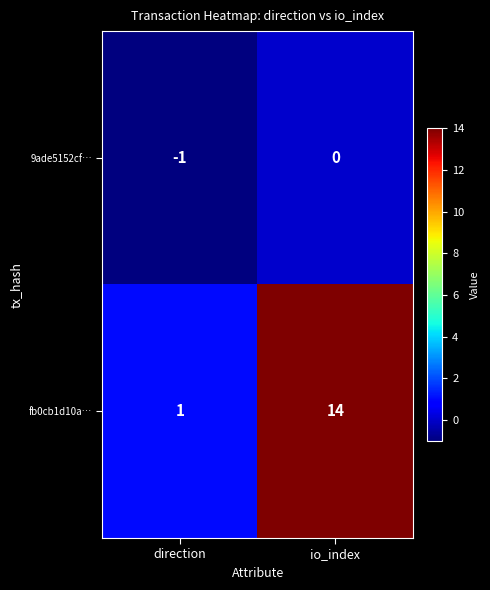

How many data points does each series have?

2